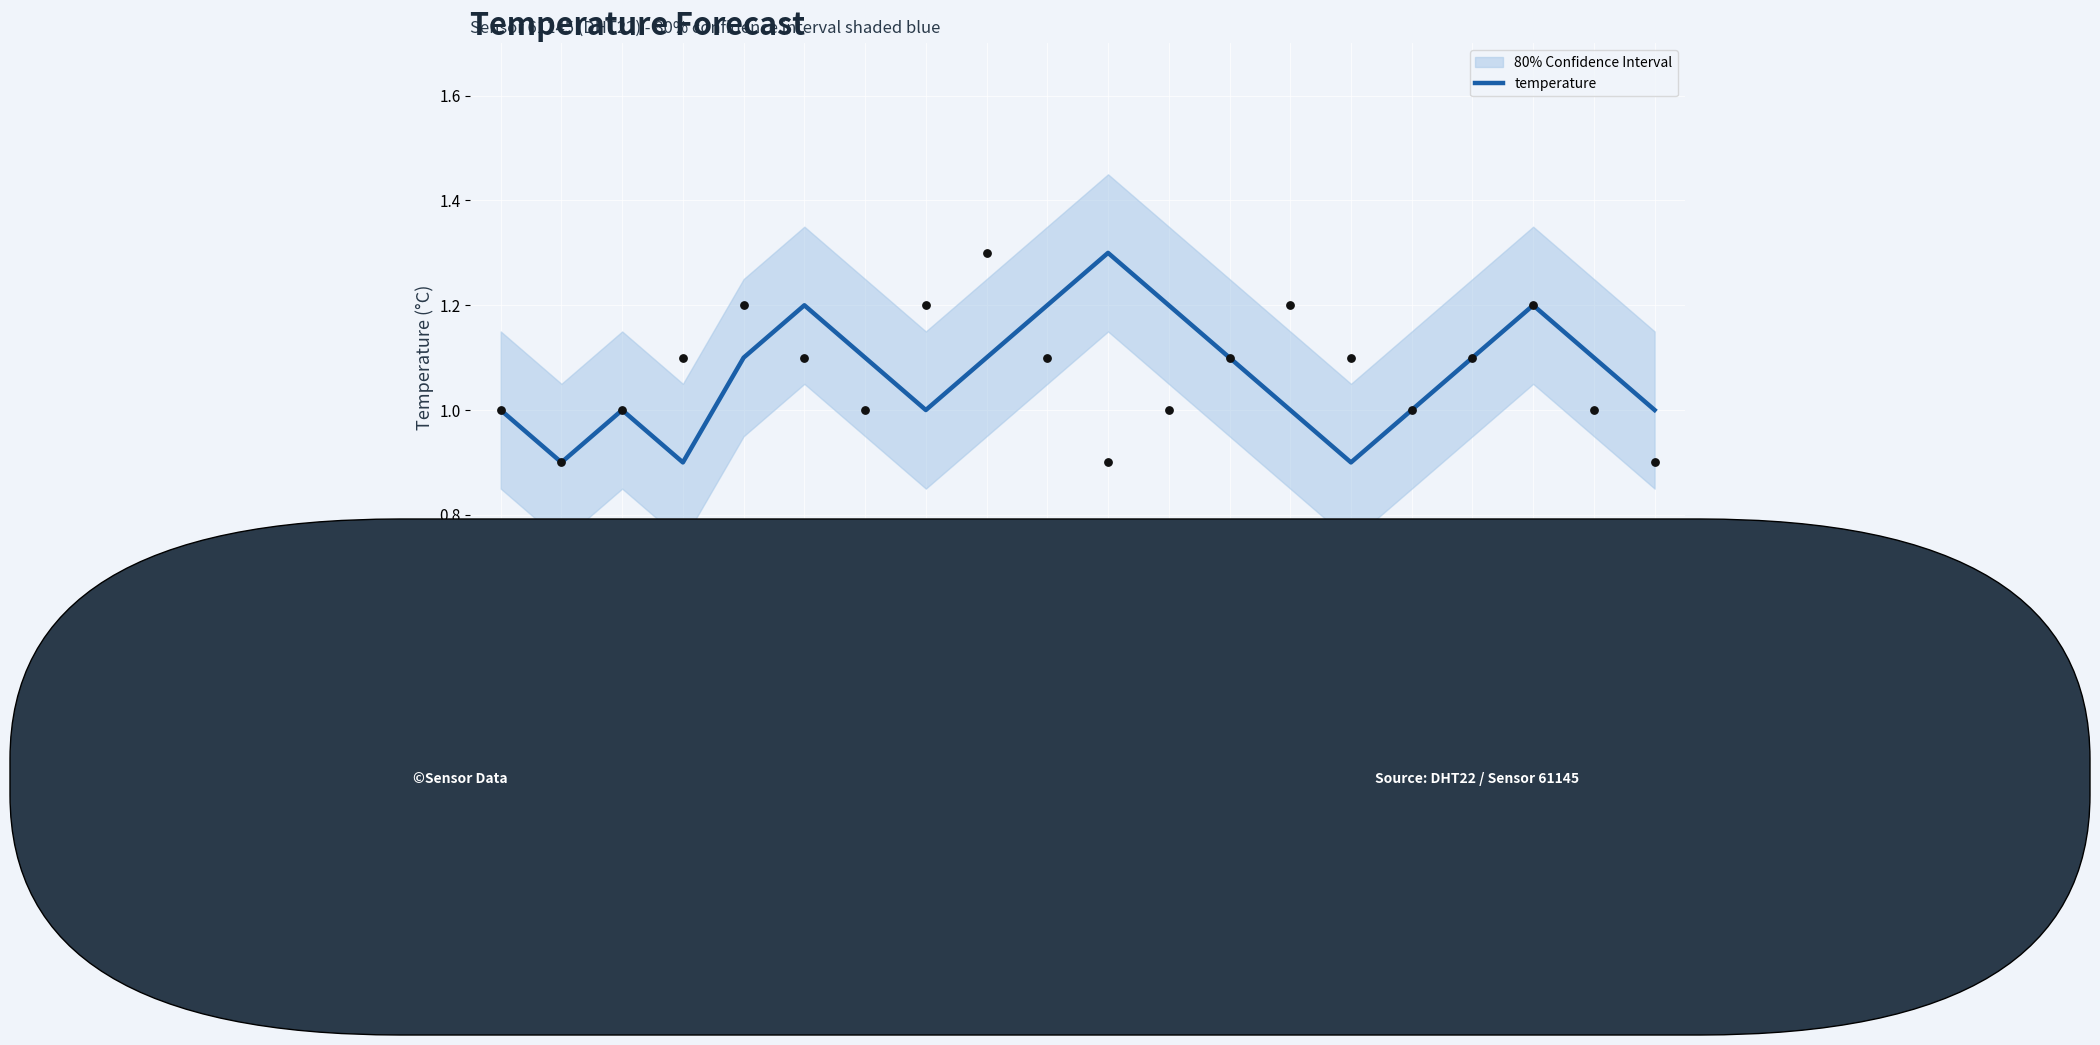

What is the change in value from 04:01 to 04:16?

+0.1